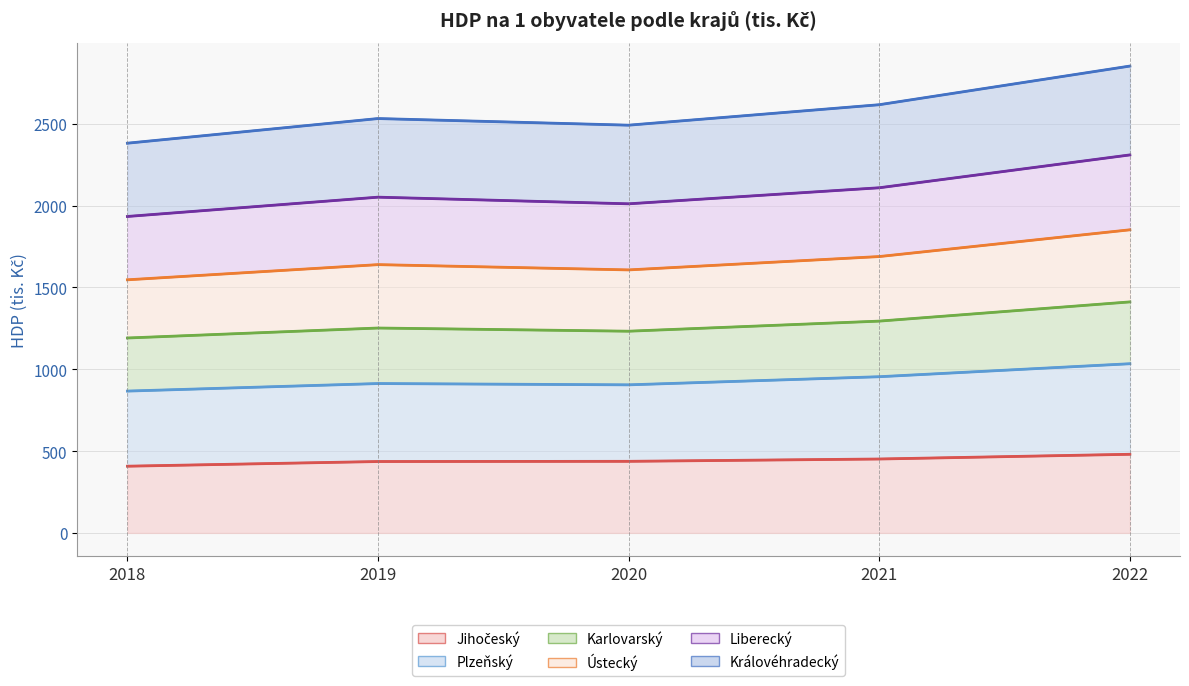

How many interior local peaks does the Plzeňský series have?

1